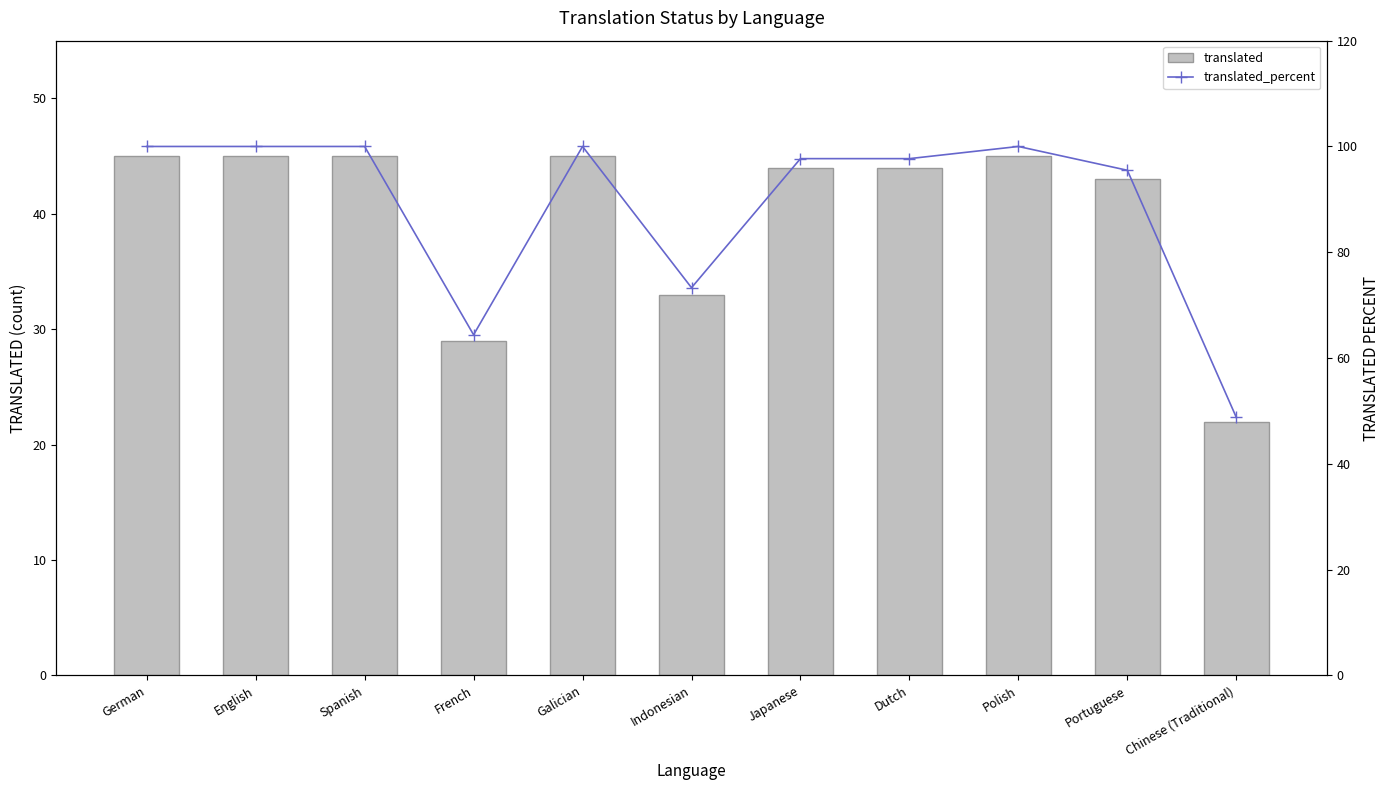

At which category does the chart reach its minimum across all series?

Chinese (Traditional)